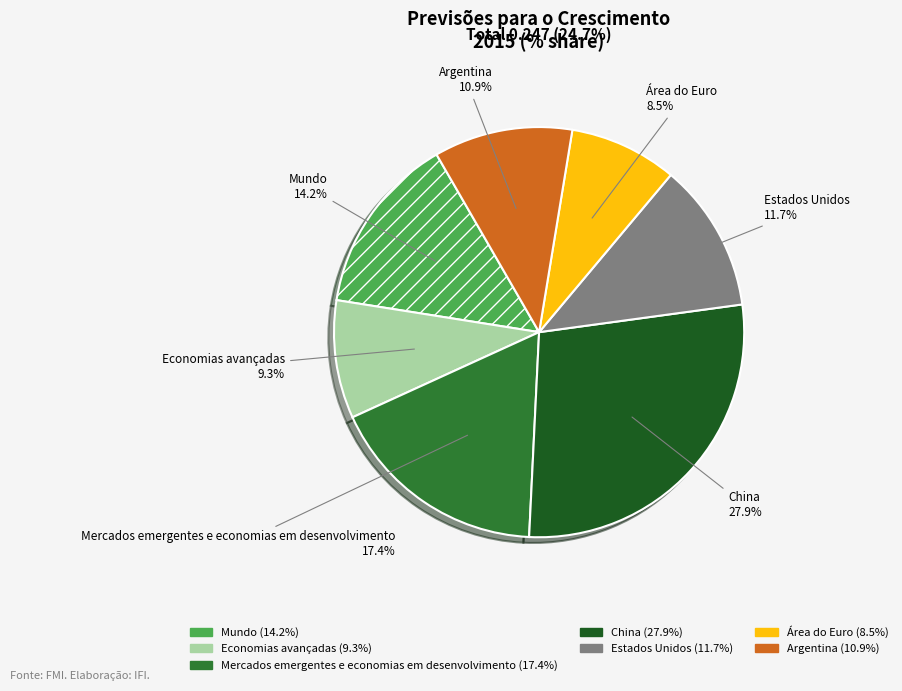

What percentage is the Mundo slice, to the nearest percent?

14%